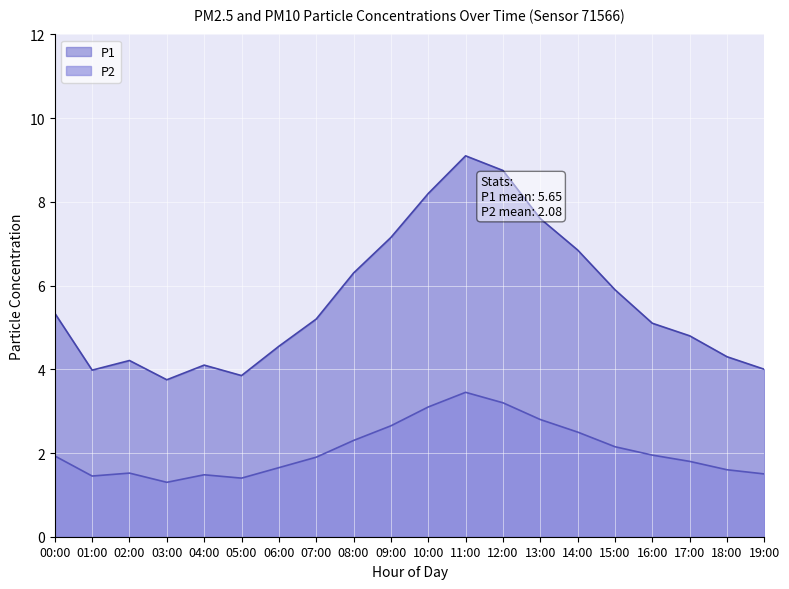

What is the value of the P1 point at the 16th from the left?

5.9